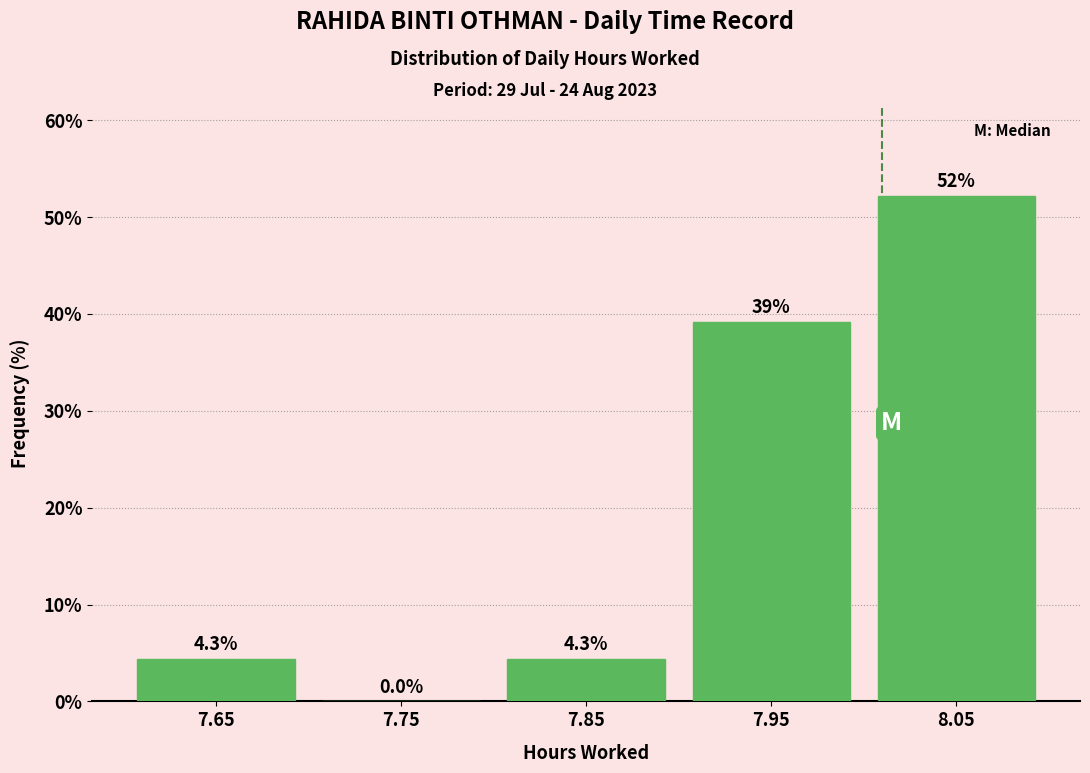

Reading left to right, transcribe this chart: for each bar, give the range it covers on the x-axis and its height.

7.6 to 7.7: 4.3
7.7 to 7.8: 0.0
7.8 to 7.9: 4.3
7.9 to 8.0: 39.1
8.0 to 8.1: 52.2